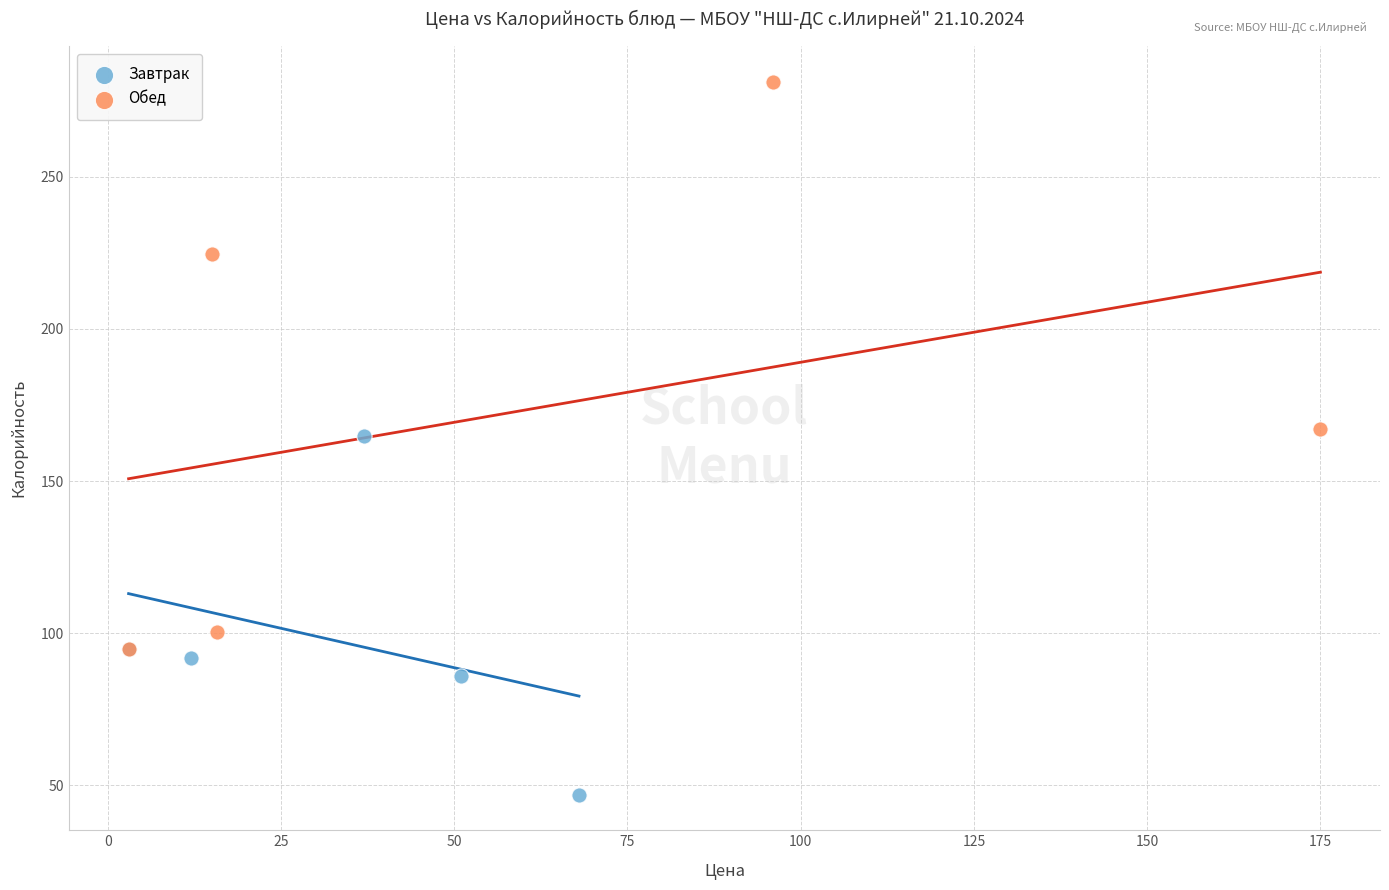

Which series reaches the minimum Y coordinate?

Завтрак